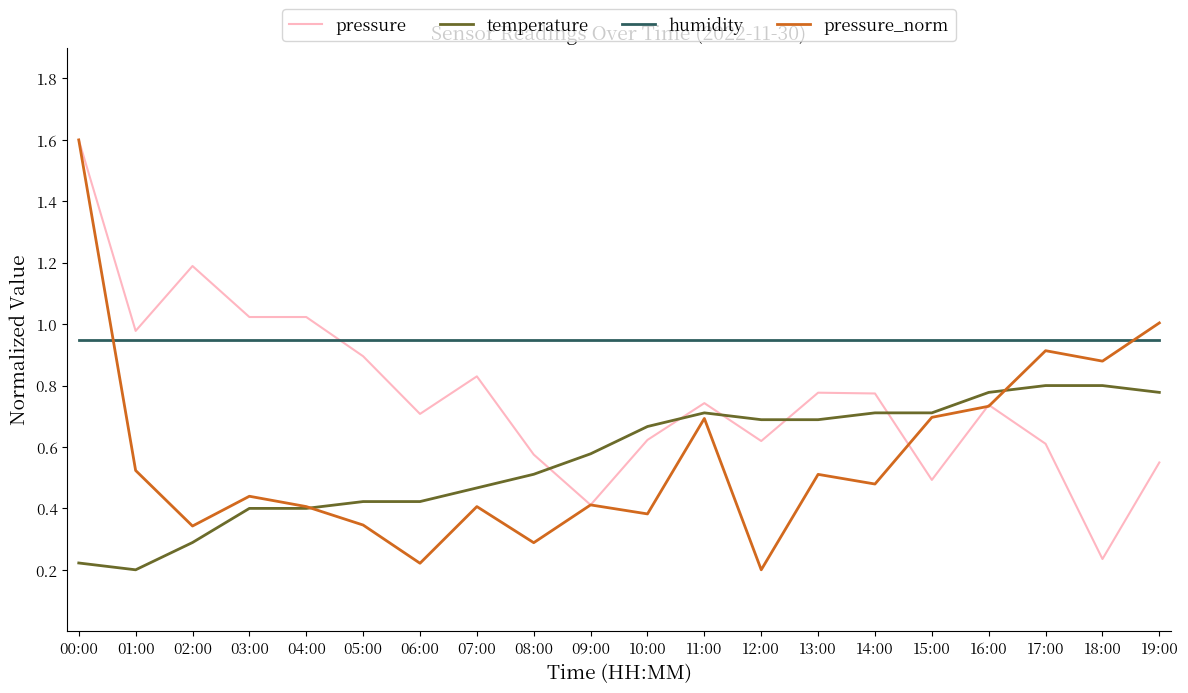

What is the maximum value shown in the chart?

1.6